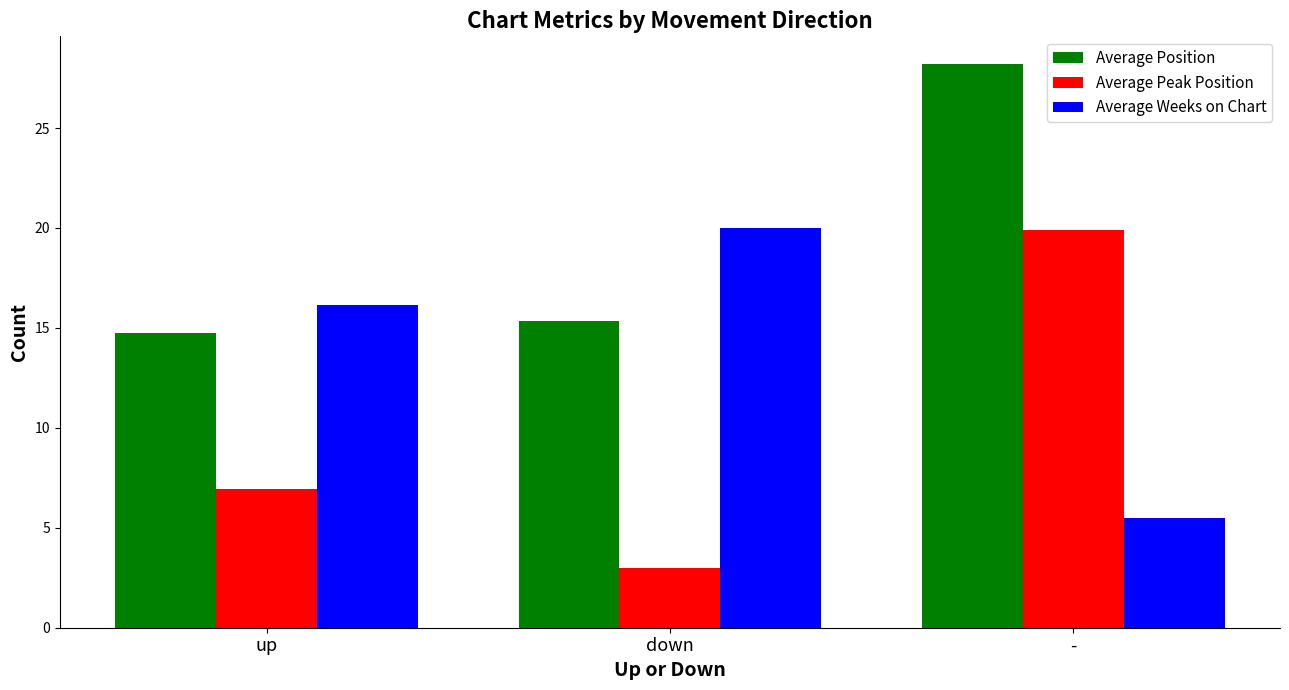

True or false: Average Weeks on Chart has a value of 3.8 at -.

False